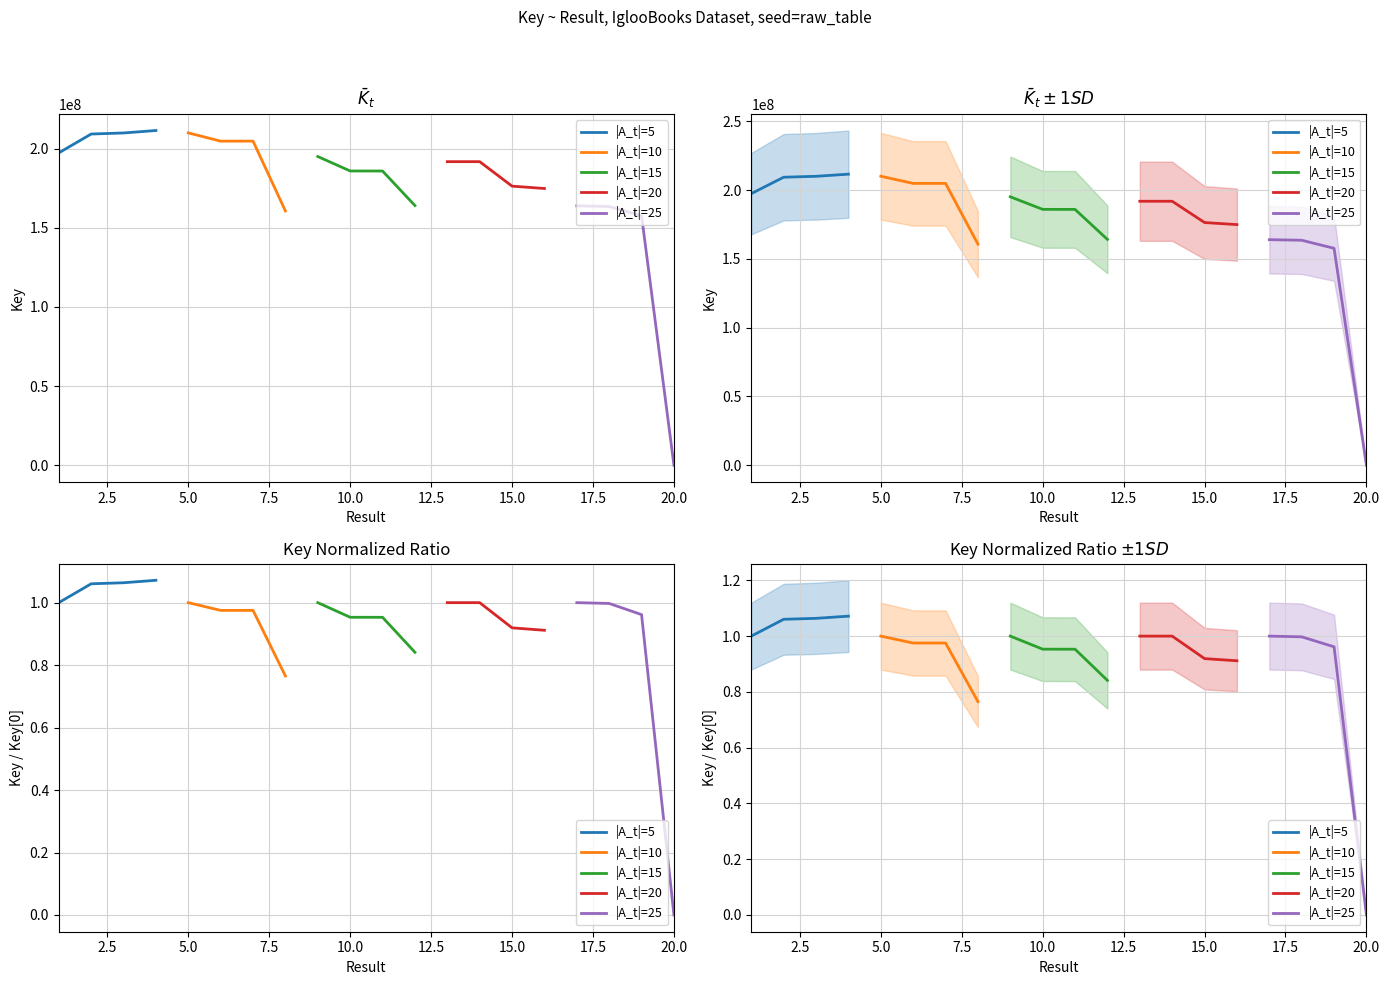

Is it true that |A_t|=20 equals 1.5 at 15.0?

False